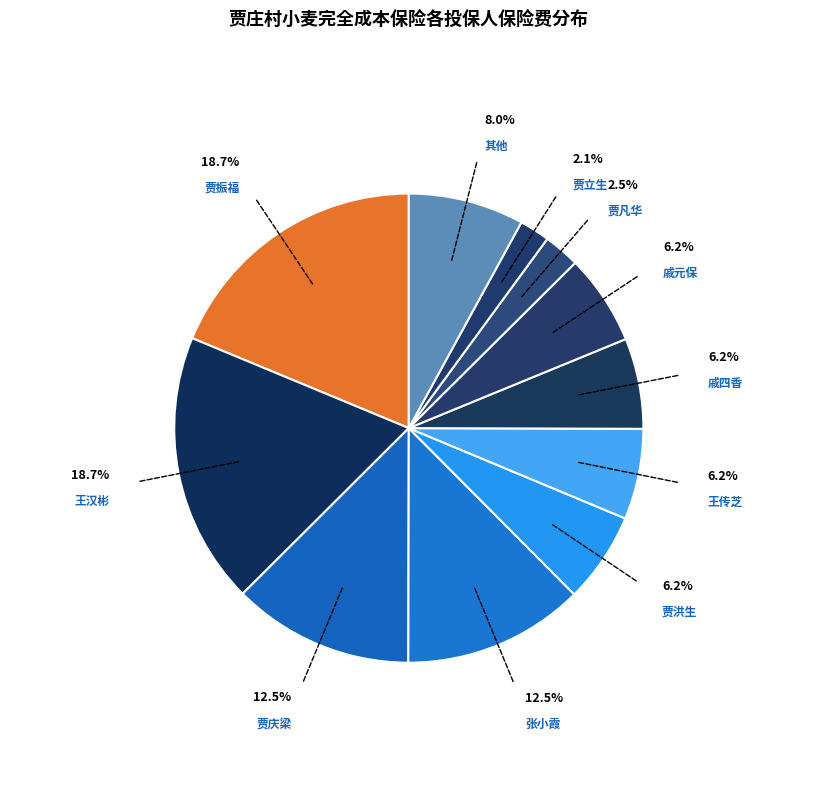

Combined, do 王传芝 and 贾洪生 account for over 50%?

No